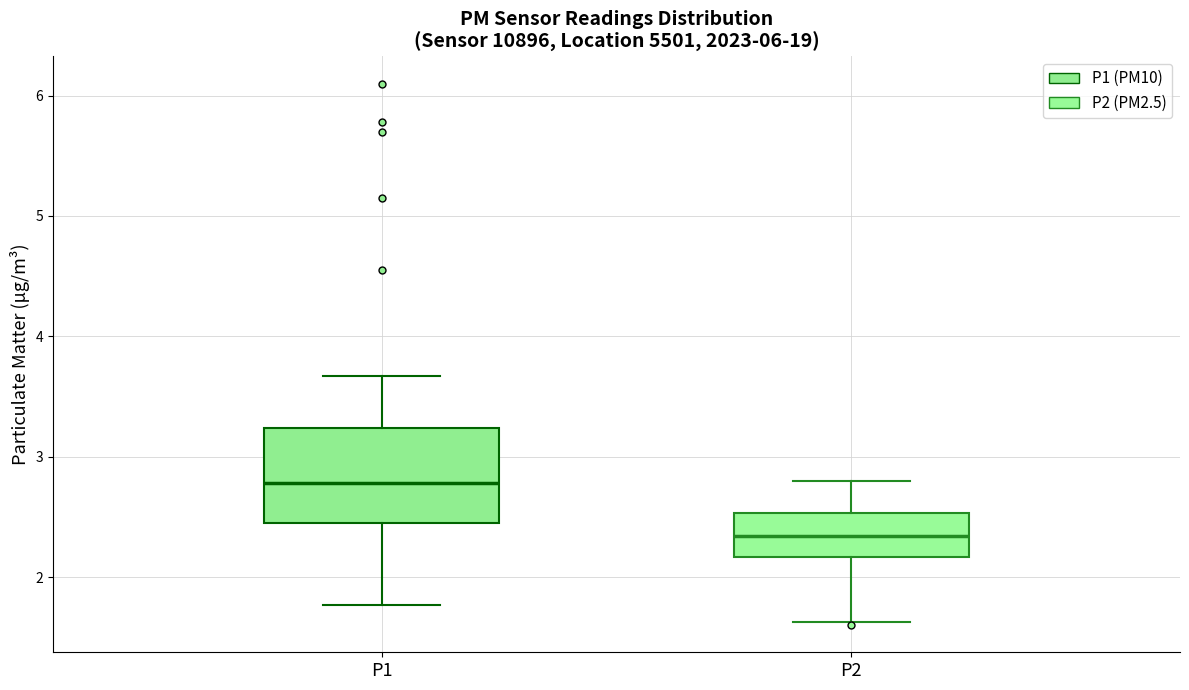

Which box has the highest median line?

P1